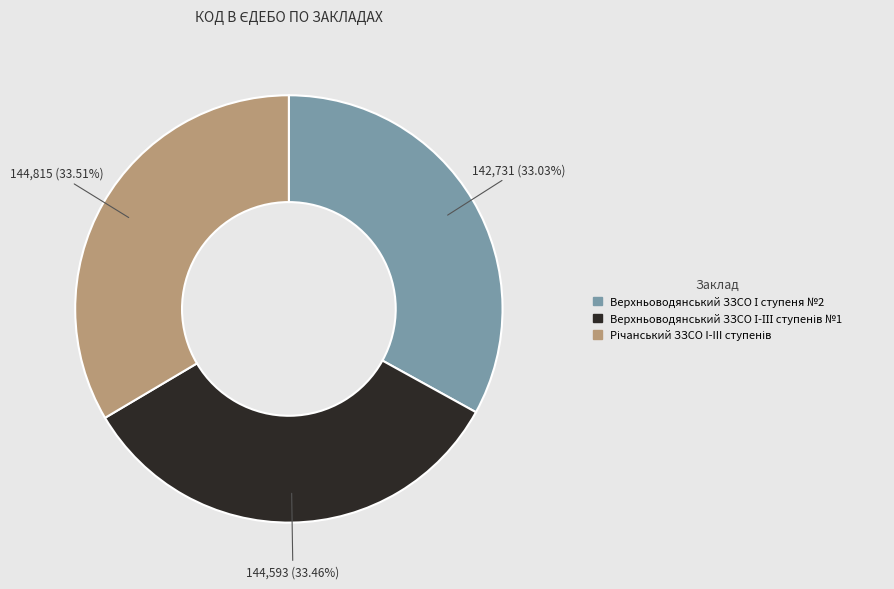

Count the number of slices in the pie.

3